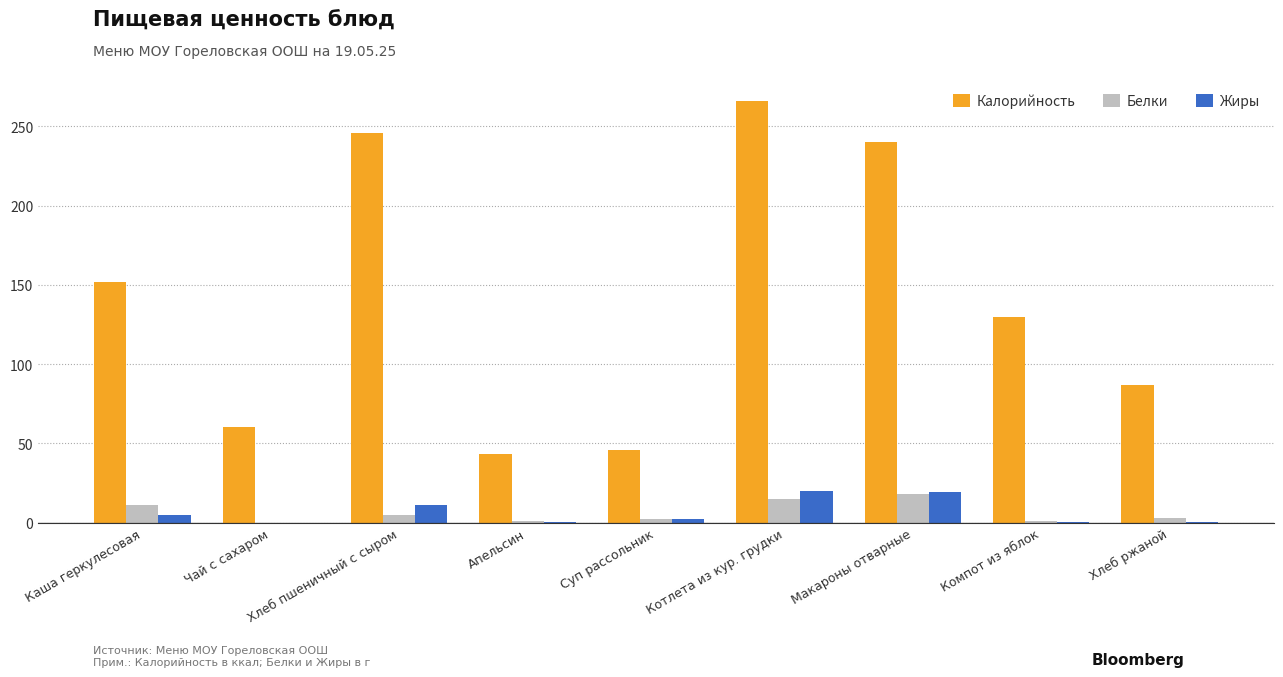

Are the bars horizontal?

No